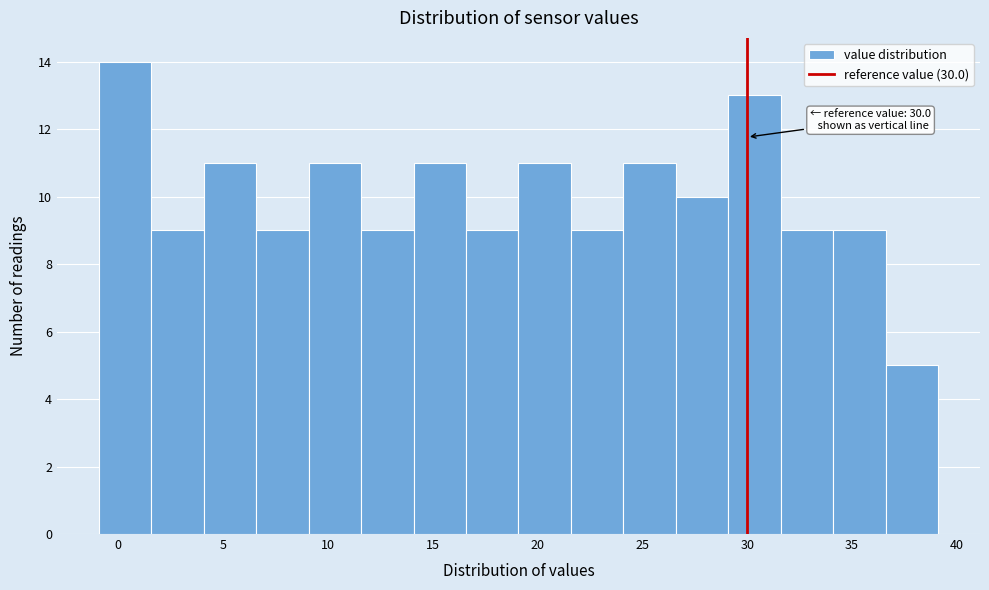

Over which range of the x-axis is the bar tallest?

-0.9 to 1.6